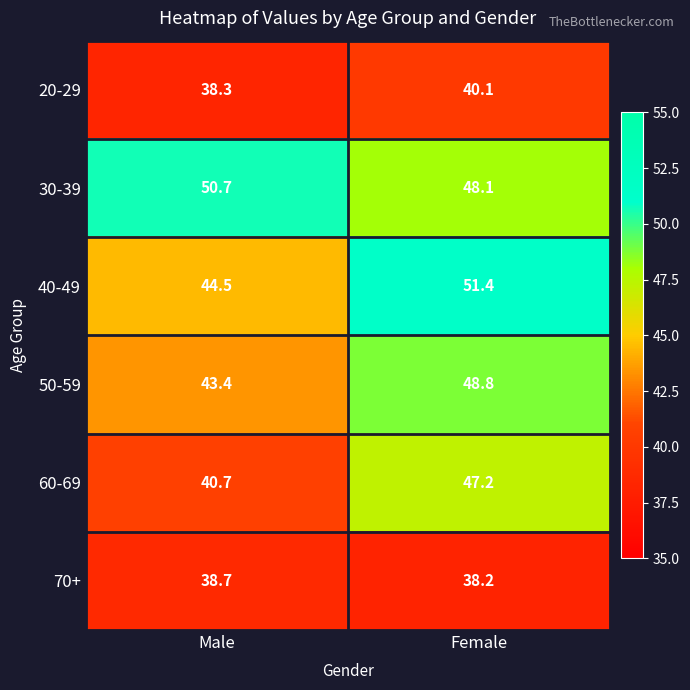

Which category has the highest value across all series?

Female